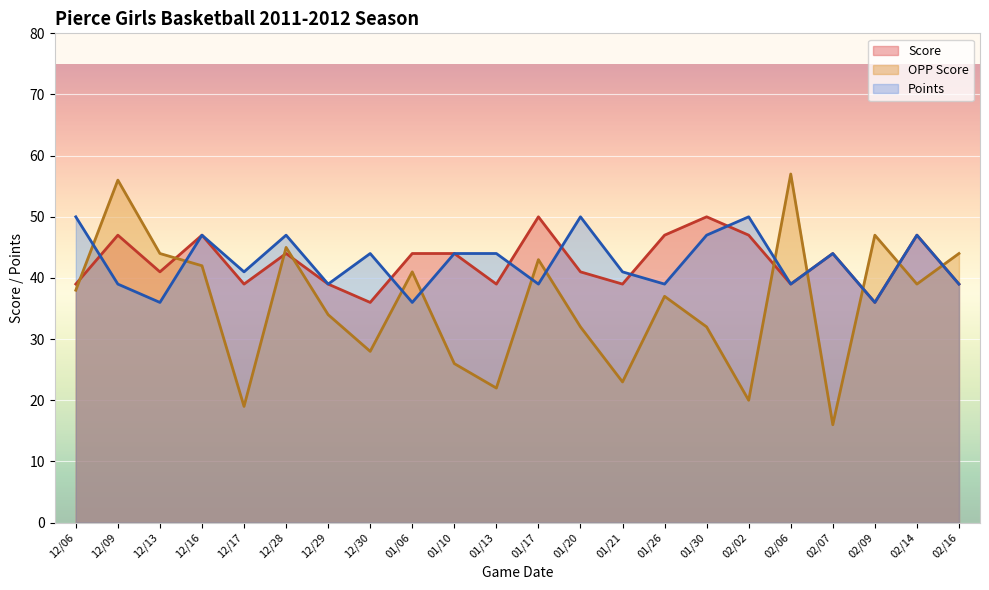

How many lines are shown in the chart?

3